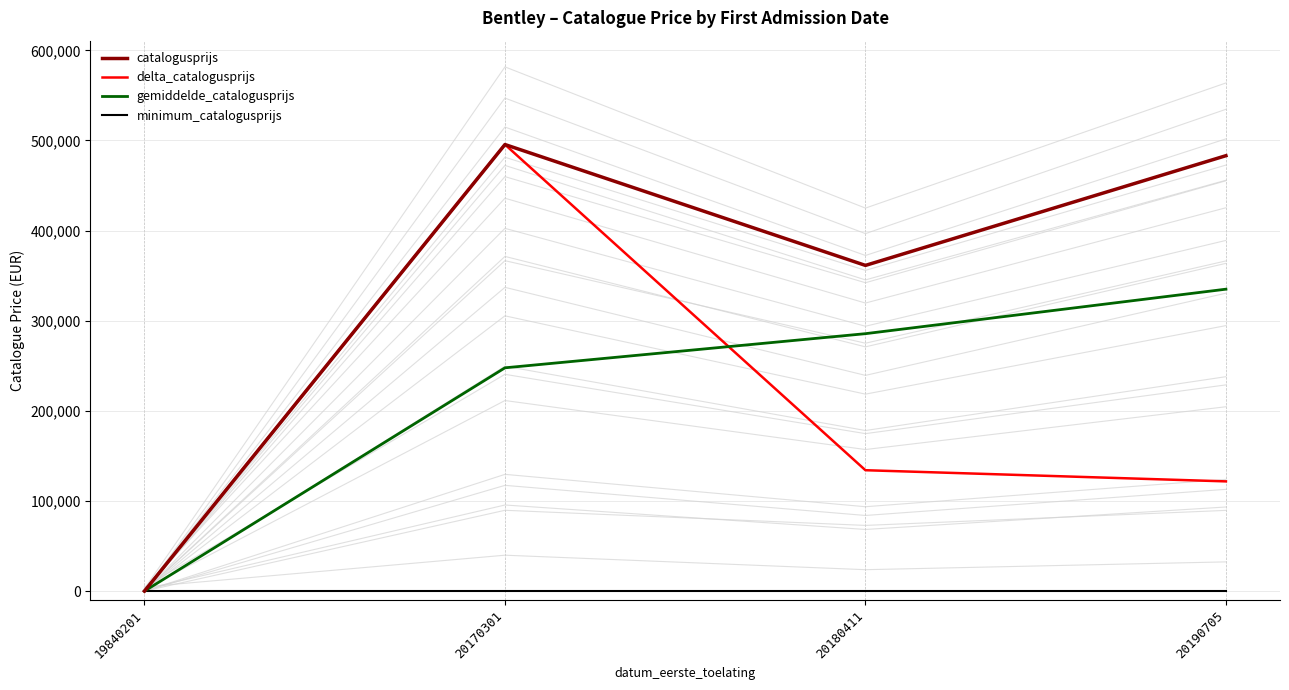

True or false: delta_catalogusprijs and catalogusprijs intersect in this chart.

False